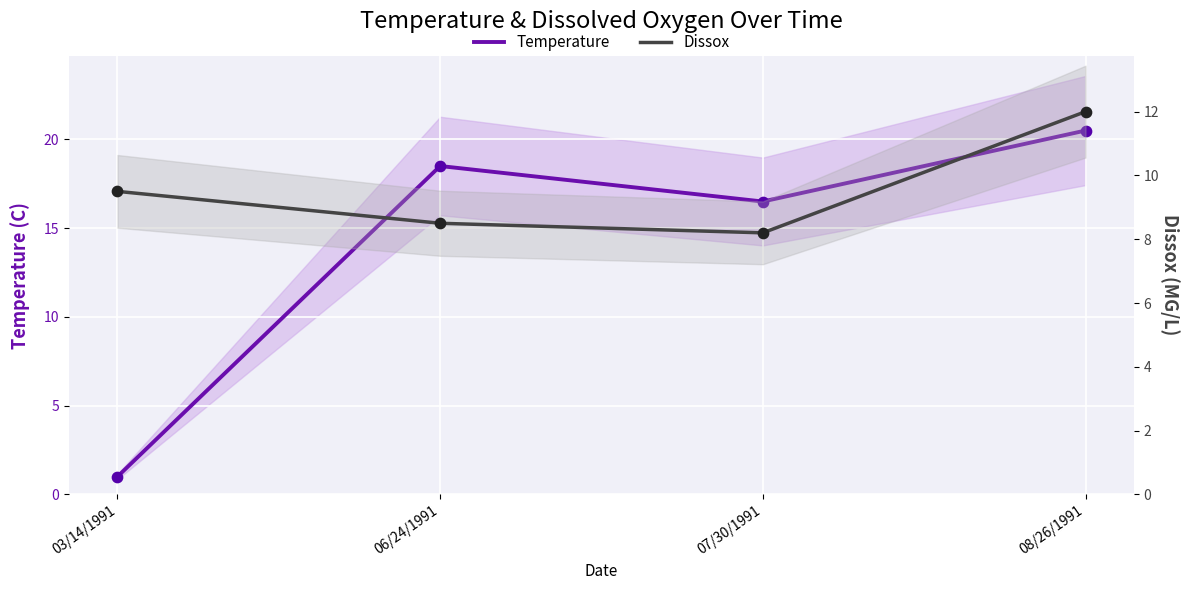

At which category is the sum across all series the highest?

08/26/1991